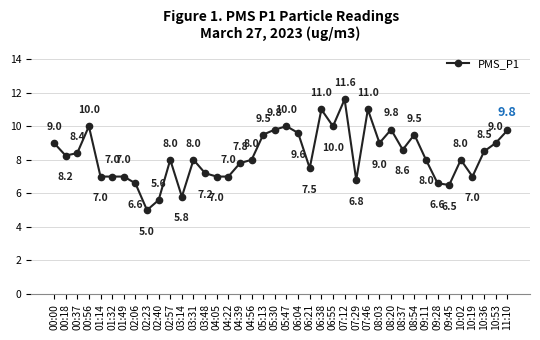

At which category does the chart reach its minimum across all series?

02:23